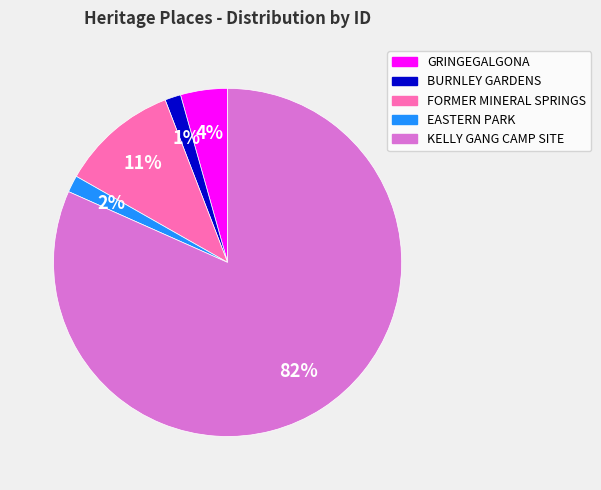

To the nearest percent, what is the average slice percentage?

20%